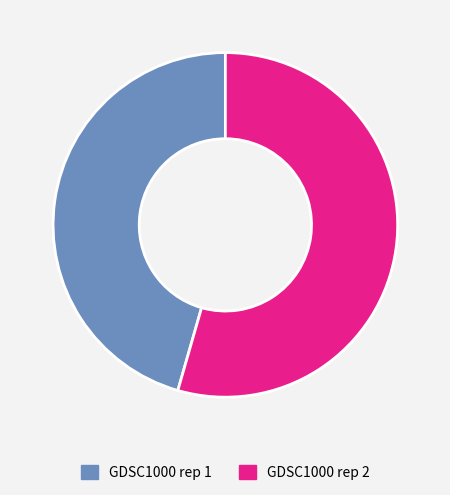

Which slice represents more than half of the pie?

GDSC1000 rep 2